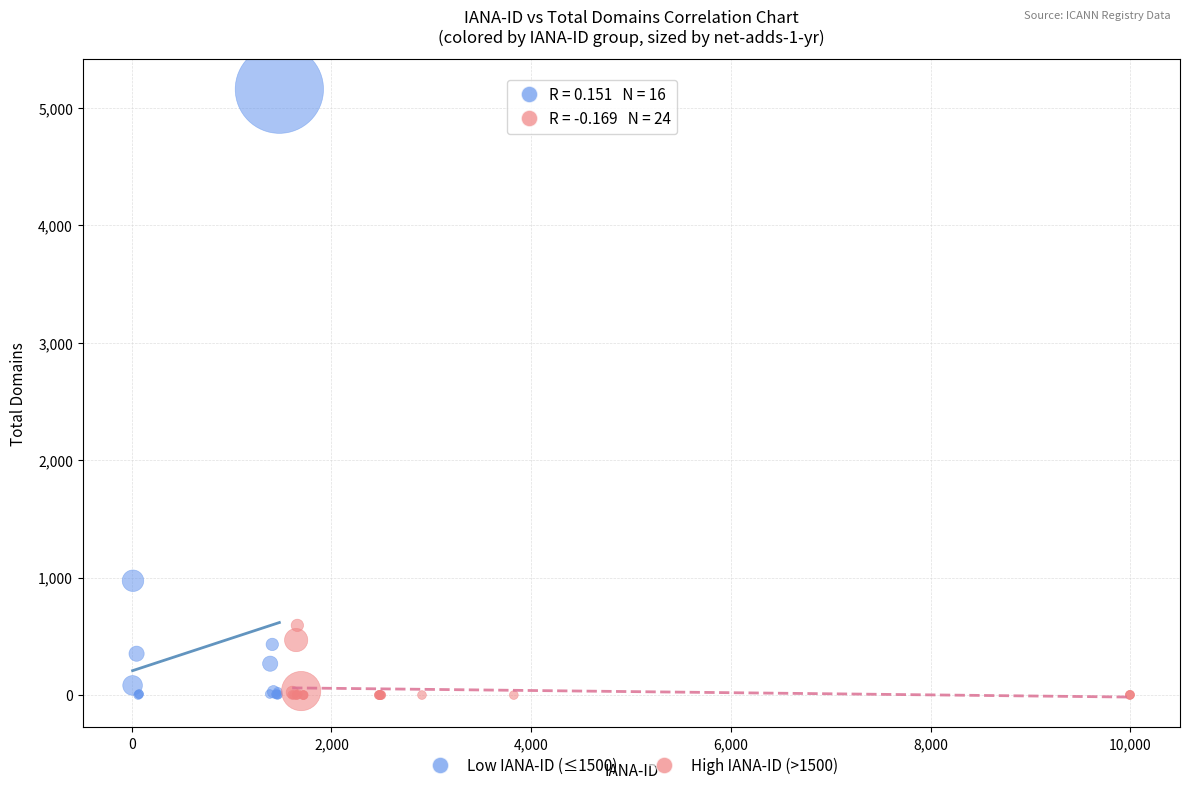

Which series has the widest spread of Y values?

Low IANA-ID (≤1500)